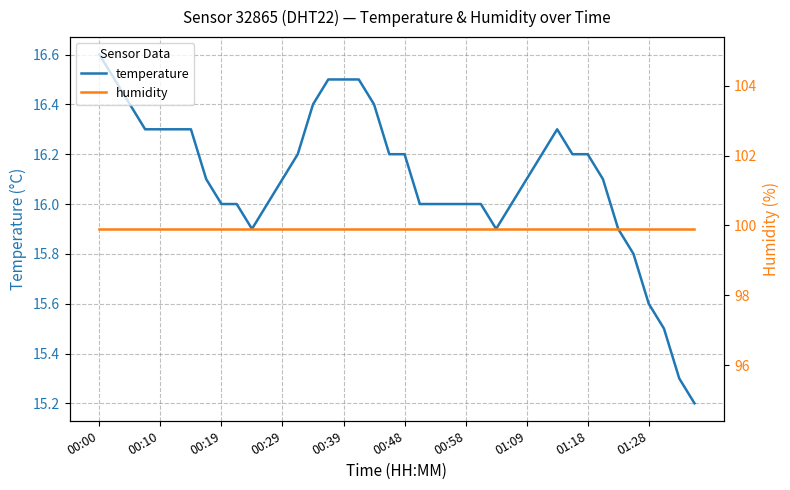

List the series in order of their peak value, highest first.

humidity, temperature